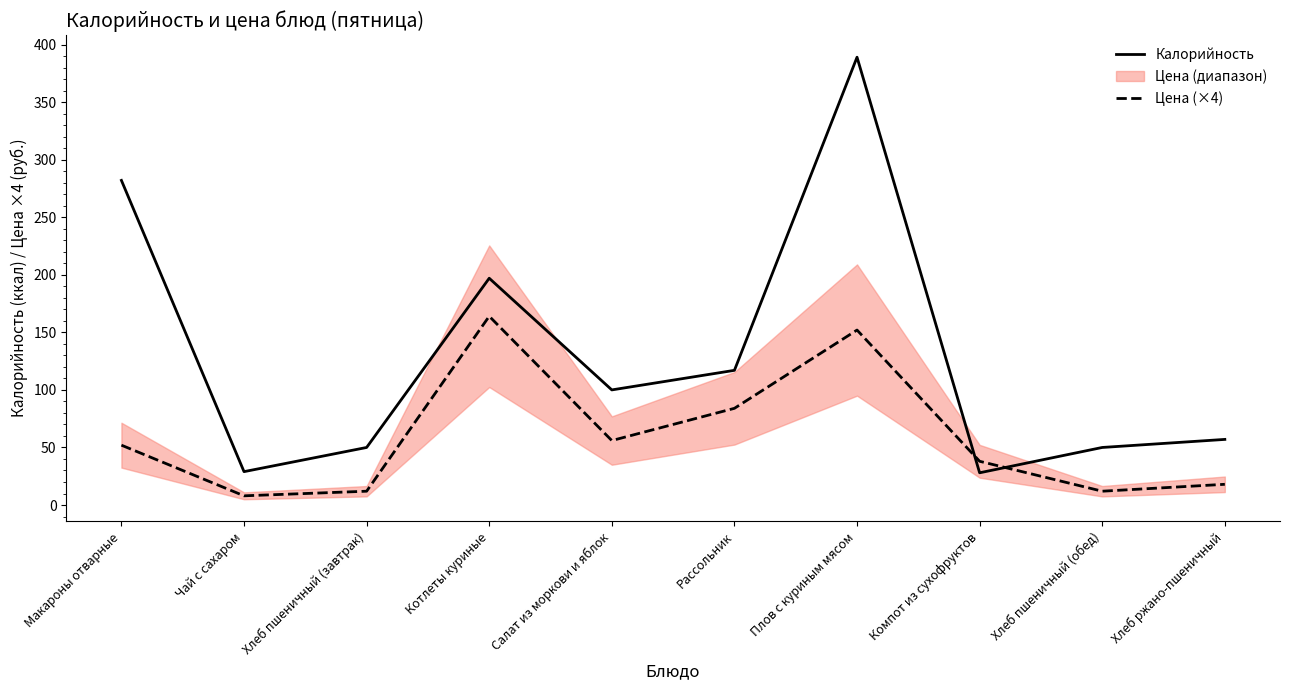

What is the lowest value of the Цена (×4) series?

8